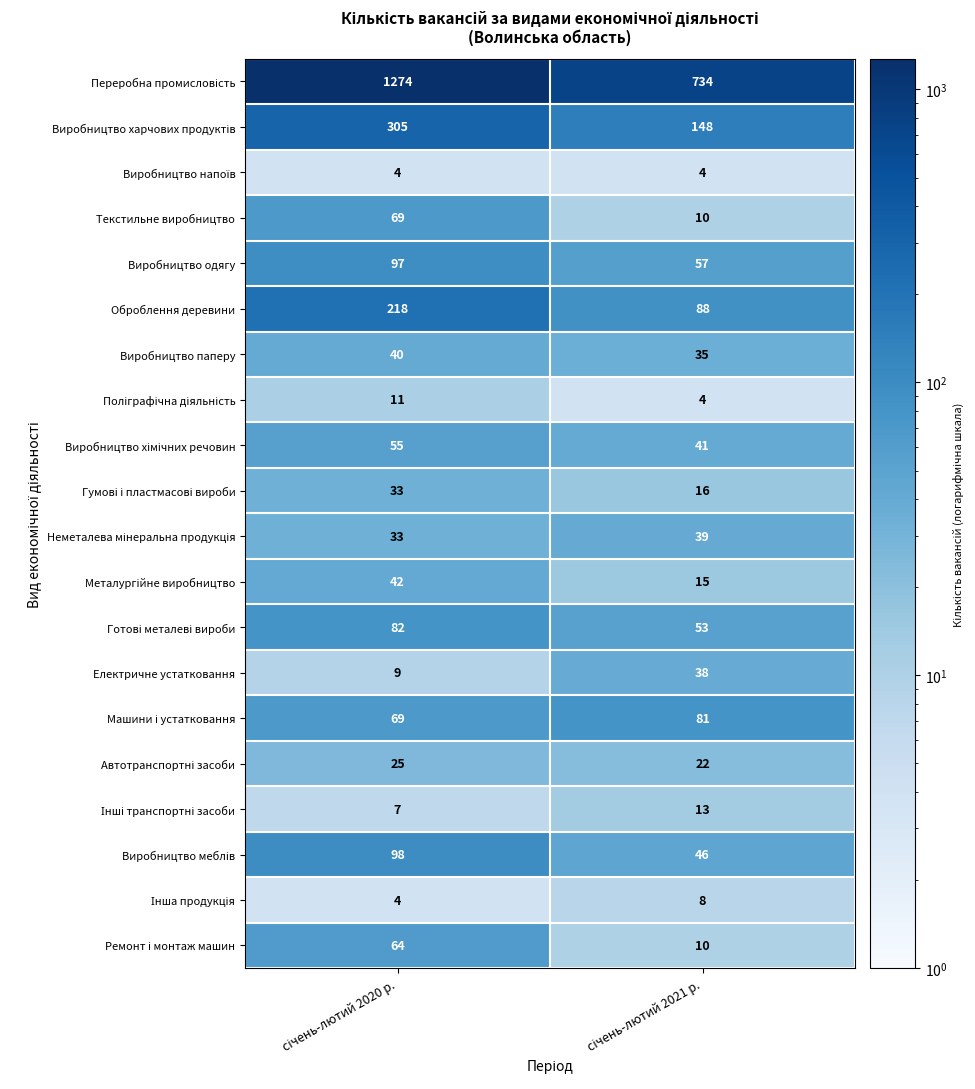

What is the maximum value shown in the chart?

1274